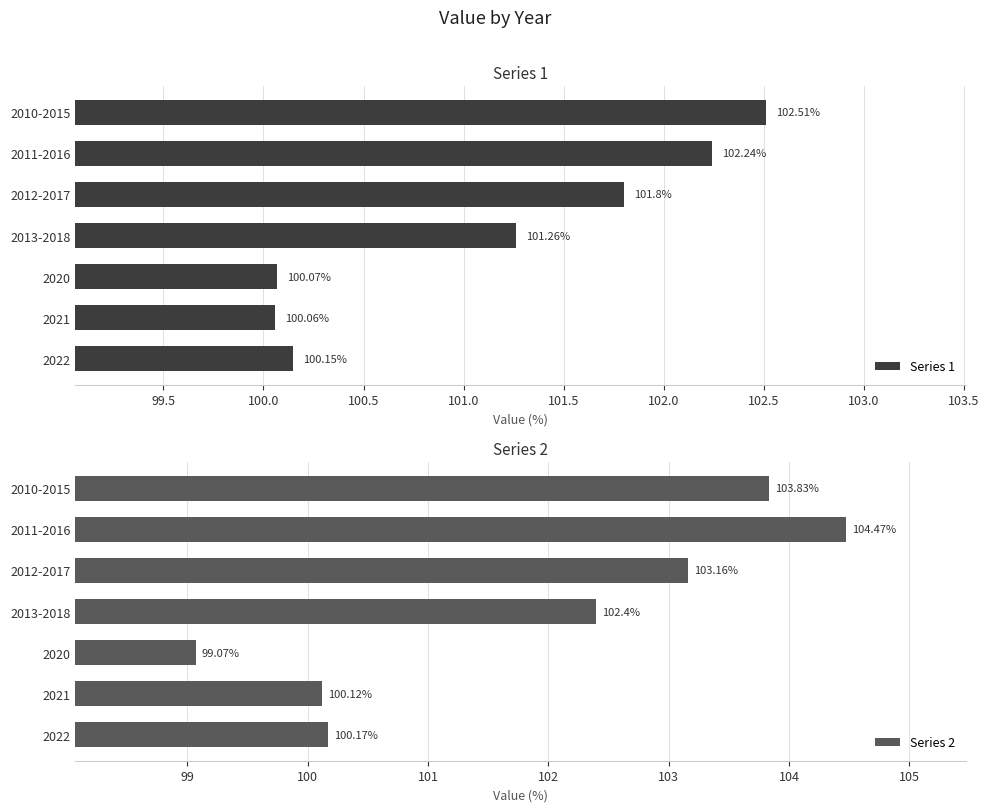

How many bars are there in total?

14